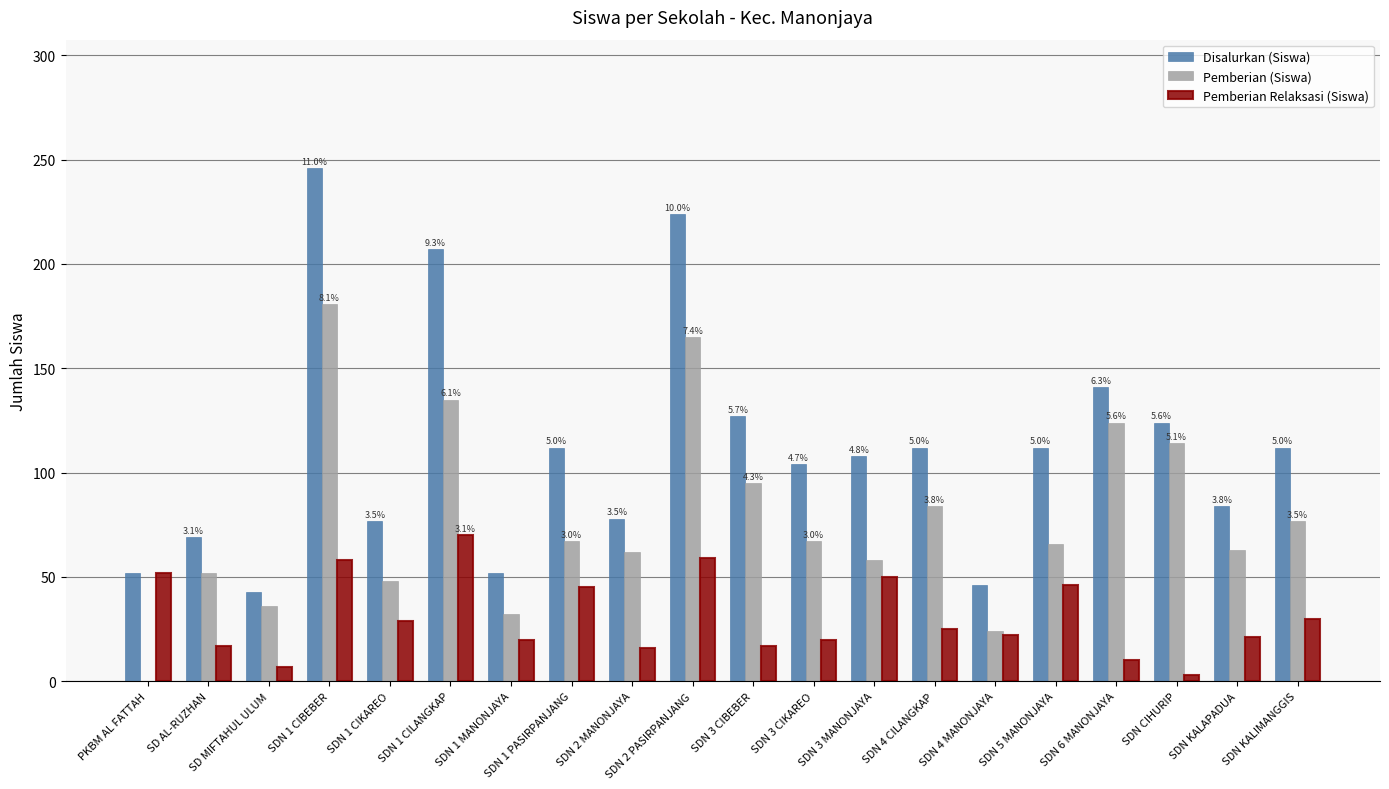

Between SDN 1 MANONJAYA and SDN CIHURIP, which series saw the biggest shift?

Pemberian (Siswa)